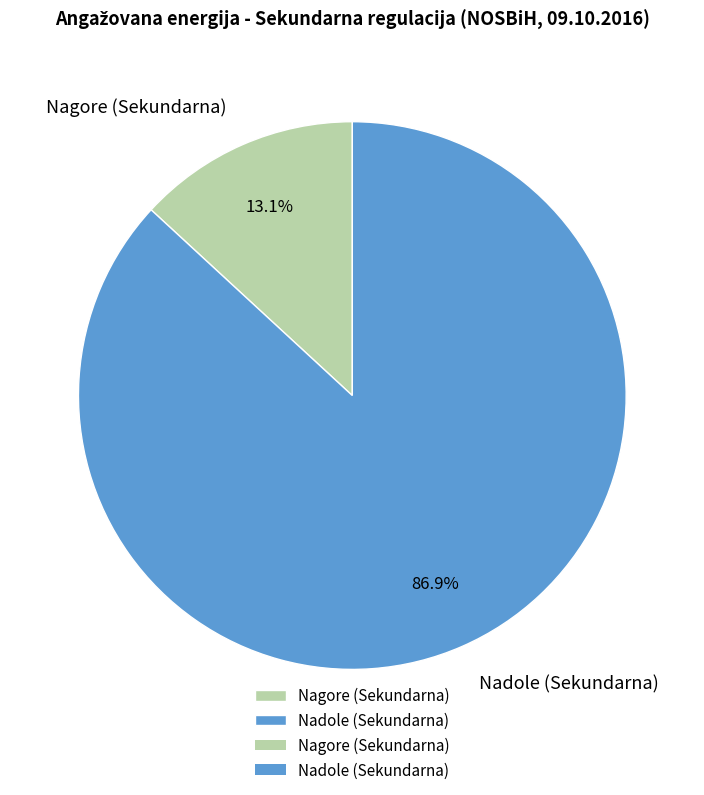

Does Nagore (Sekundarna) represent more than half of the total?

No